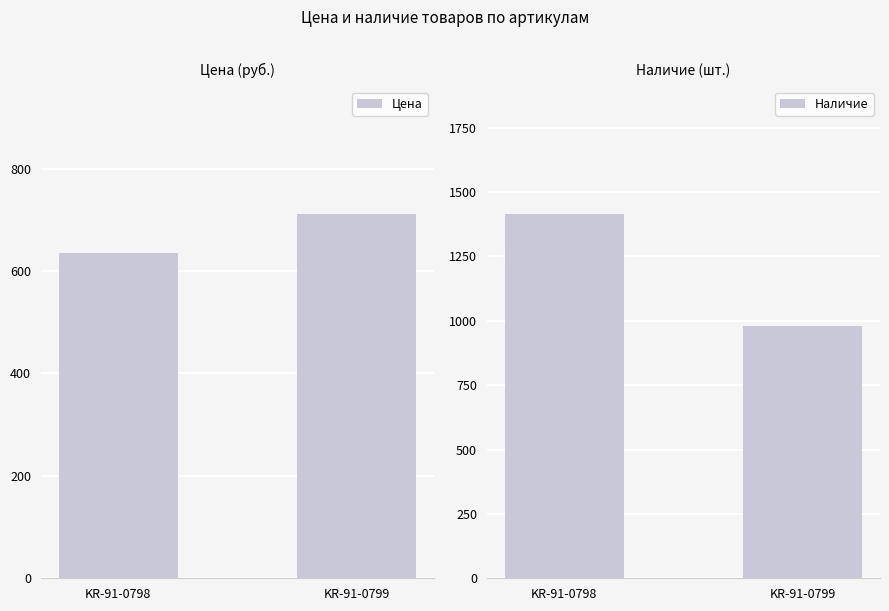

How many Наличие values are between 981 and 1415?

2